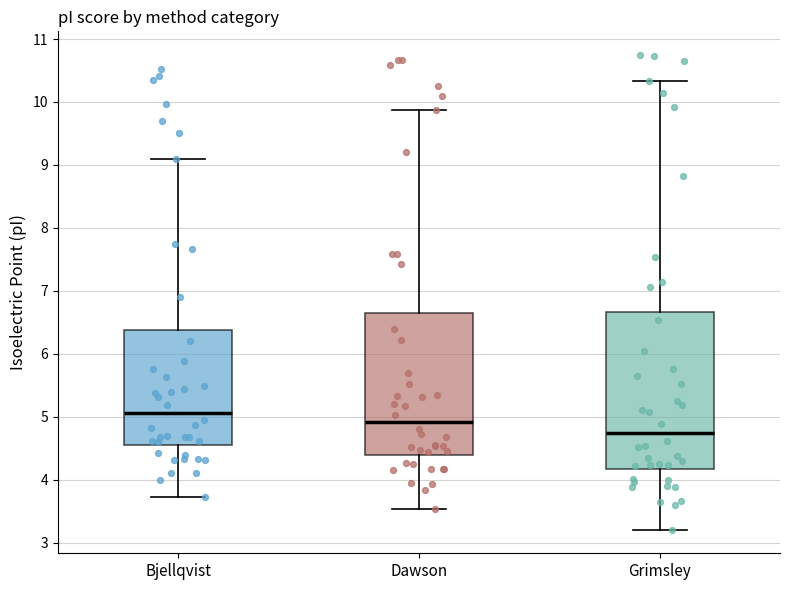

Which box is the tallest, from its lower edge to its upper edge?

Grimsley